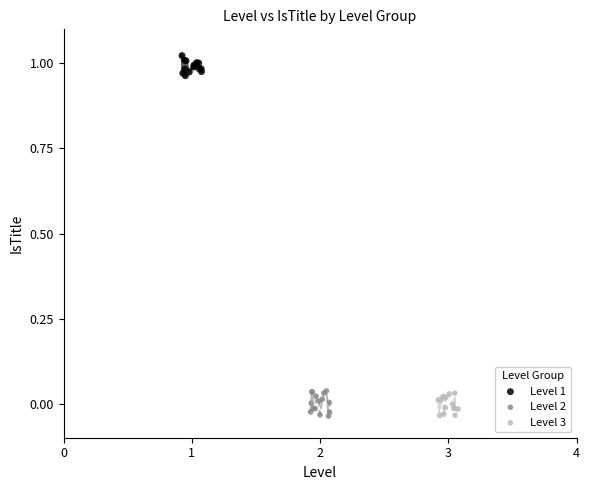

Which series contains the highest Y value?

Level 1